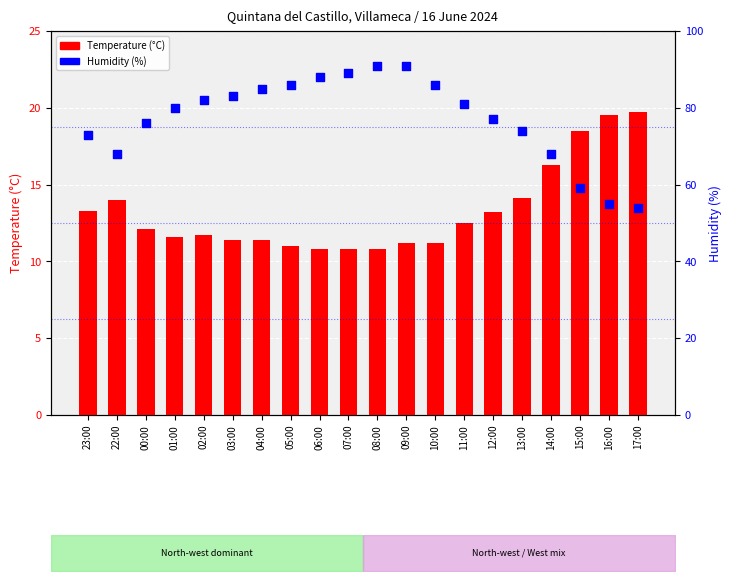

At how many categories does at least one series exceed 58?

18